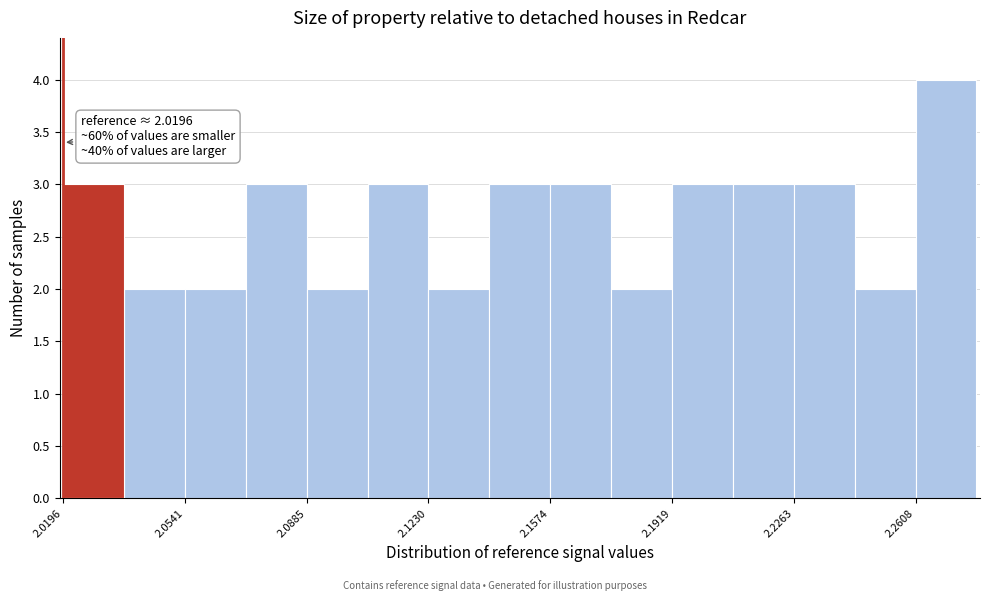

Read against the x-axis, roughly where is the centre of the tallest bar?

2.270